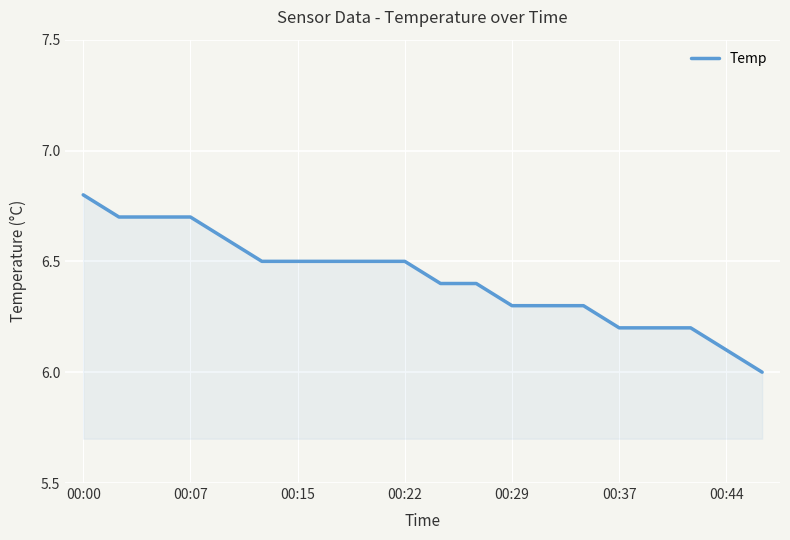

What is the difference between the maximum and minimum values?

0.8